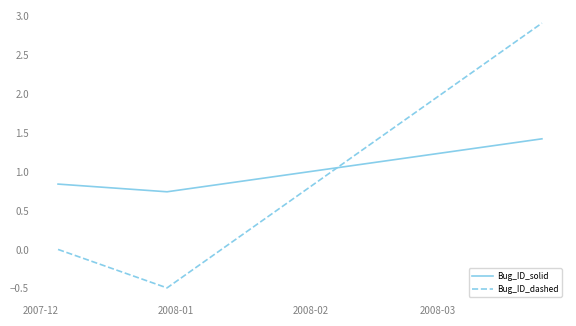

List the series in order of their peak value, lowest first.

Bug_ID_solid, Bug_ID_dashed